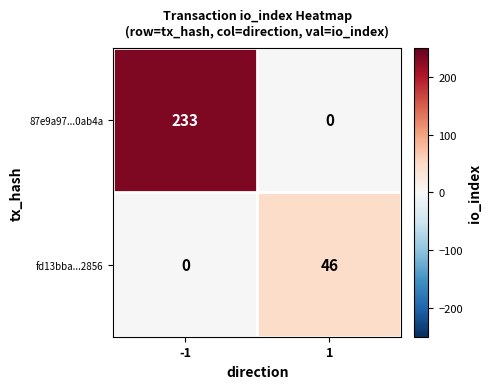

Is it true that fd13bba...2856 equals 0 at -1?

True